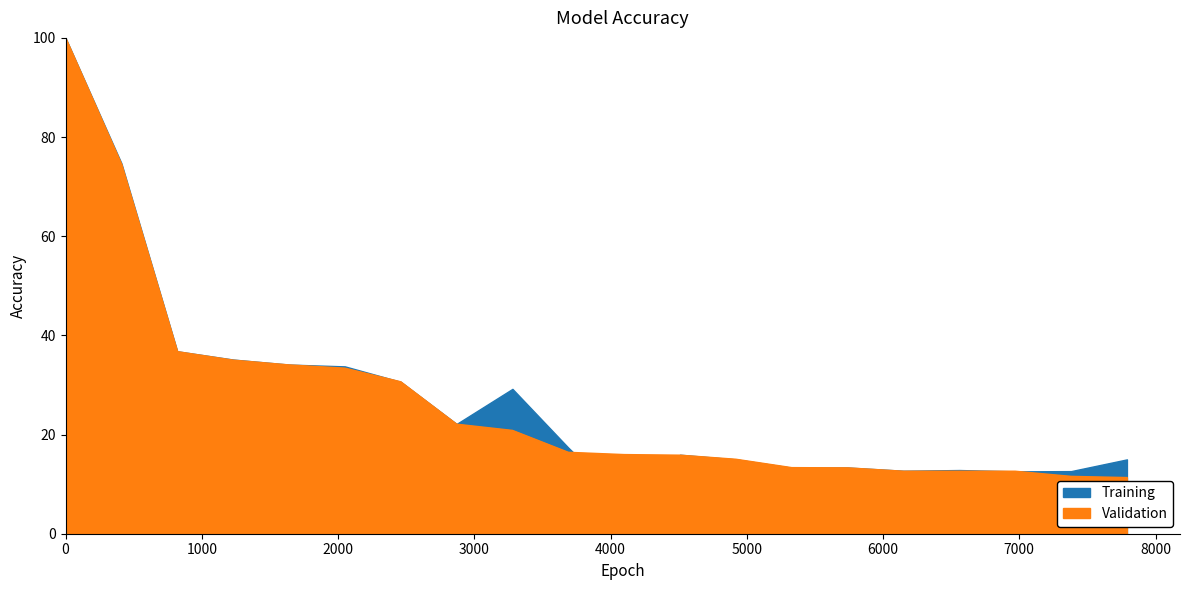

True or false: Training has more than 1 points higher than both neighbors.

True